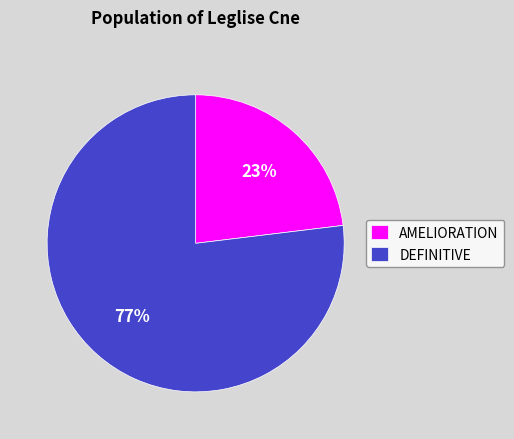

What is the largest slice in the pie chart?

DEFINITIVE